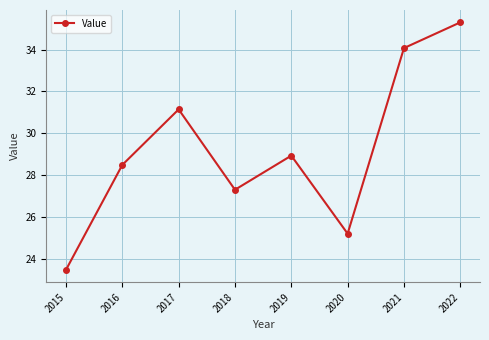

How many lines are shown in the chart?

1